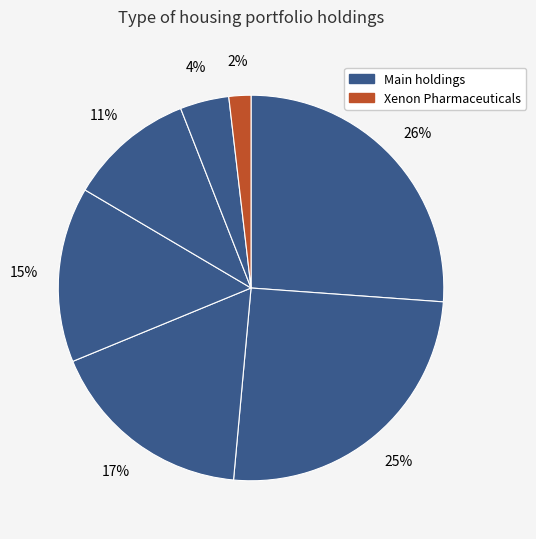

How many slices are in this pie chart?

7